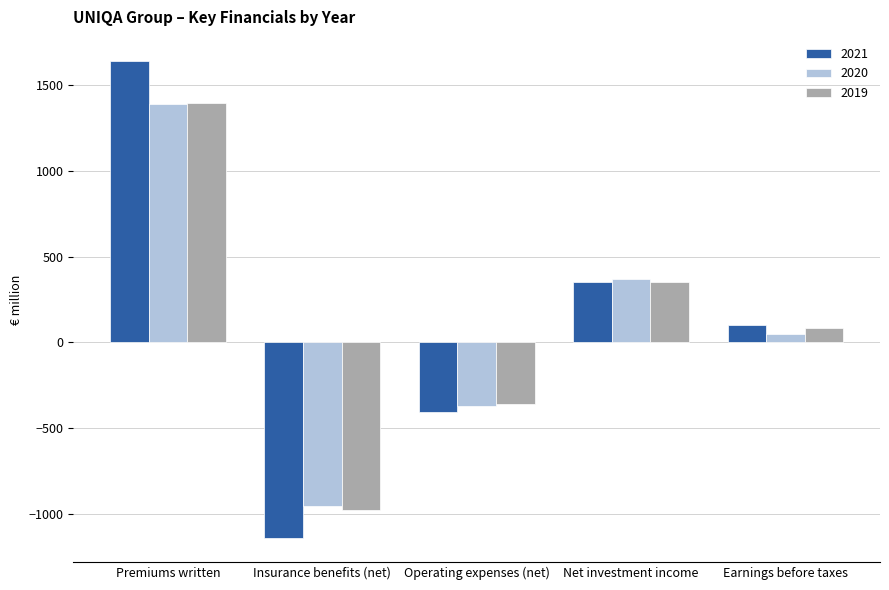

List the labels in order of 2020 value, largest first.

Premiums written, Net investment income, Earnings before taxes, Operating expenses (net), Insurance benefits (net)